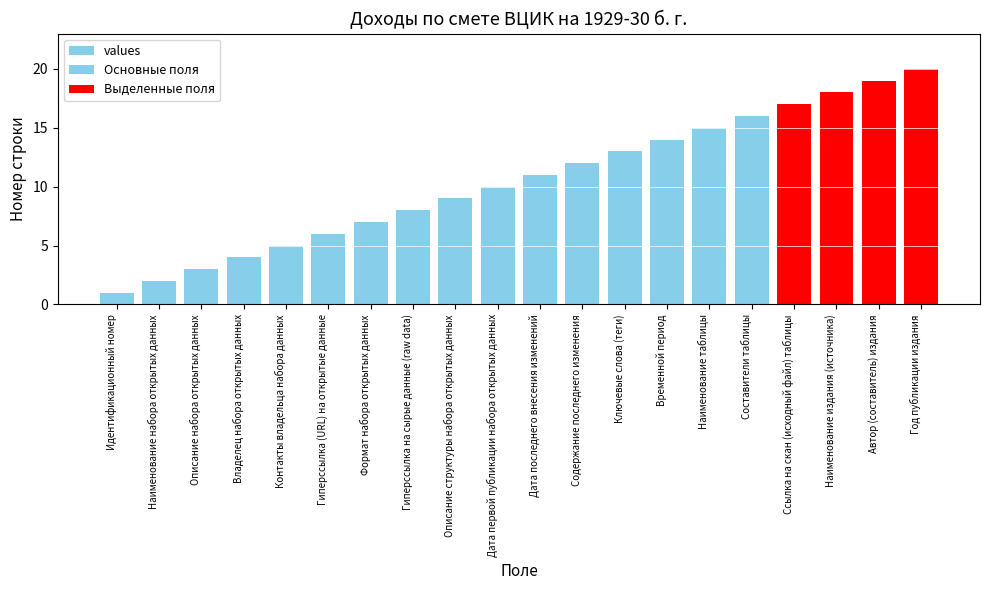

Reading left to right, transcribe all the data shown in this chart.

Идентификационный номер=1	Наименование набора открытых данных=2	Описание набора открытых данных=3	Владелец набора открытых данных=4	Контакты владельца набора данных=5	Гиперссылка (URL) на открытые данные=6	Формат набора открытых данных=7	Гиперссылка на сырые данные (raw data)=8	Описание структуры набора открытых данных=9	Дата первой публикации набора открытых данных=10	Дата последнего внесения изменений=11	Содержание последнего изменения=12	Ключевые слова (теги)=13	Временной период=14	Наименование таблицы=15	Составители таблицы=16	Ссылка на скан (исходный файл) таблицы=17	Наименование издания (источника)=18	Автор (составитель) издания=19	Год публикации издания=20